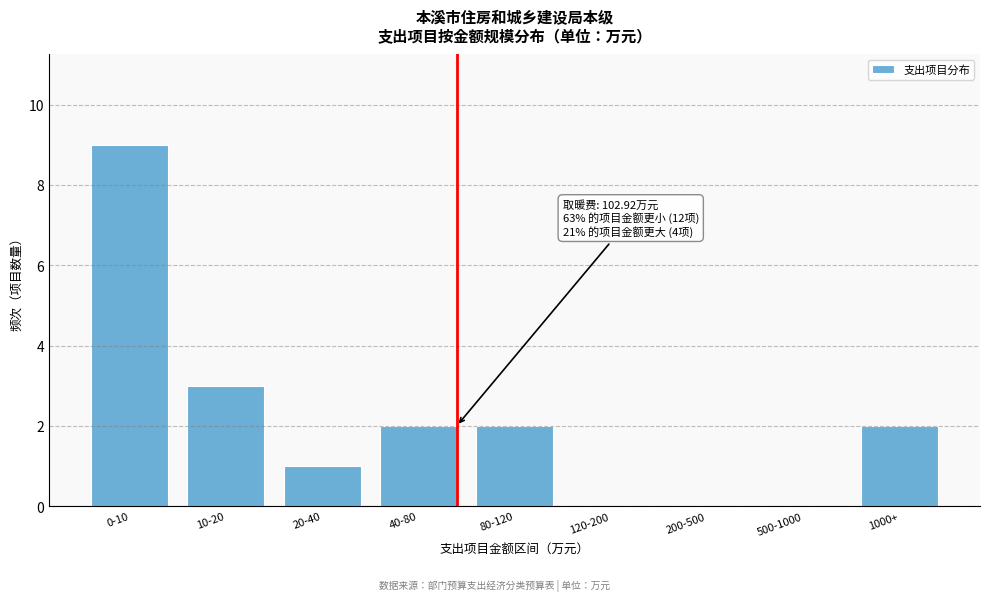

Reading left to right, extract all data points from this chart.

0-10=9	10-20=3	20-40=1	40-80=2	80-120=2	120-200=0	200-500=0	500-1000=0	1000+=2